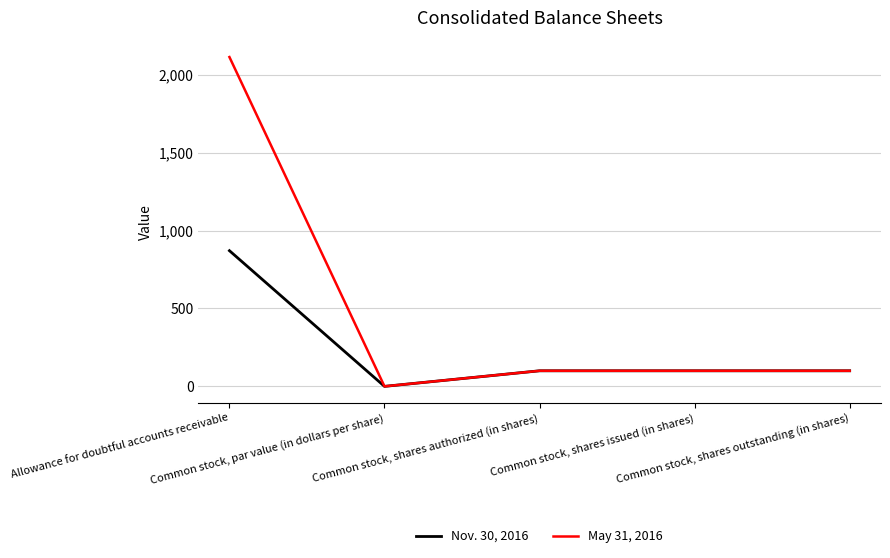

True or false: May 31, 2016 has more than 1 interior local peaks.

False